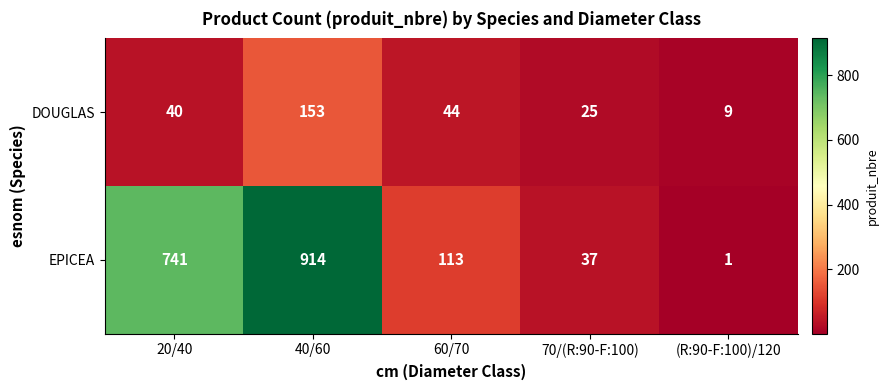

What is the total value across all series at 40/60?

1067